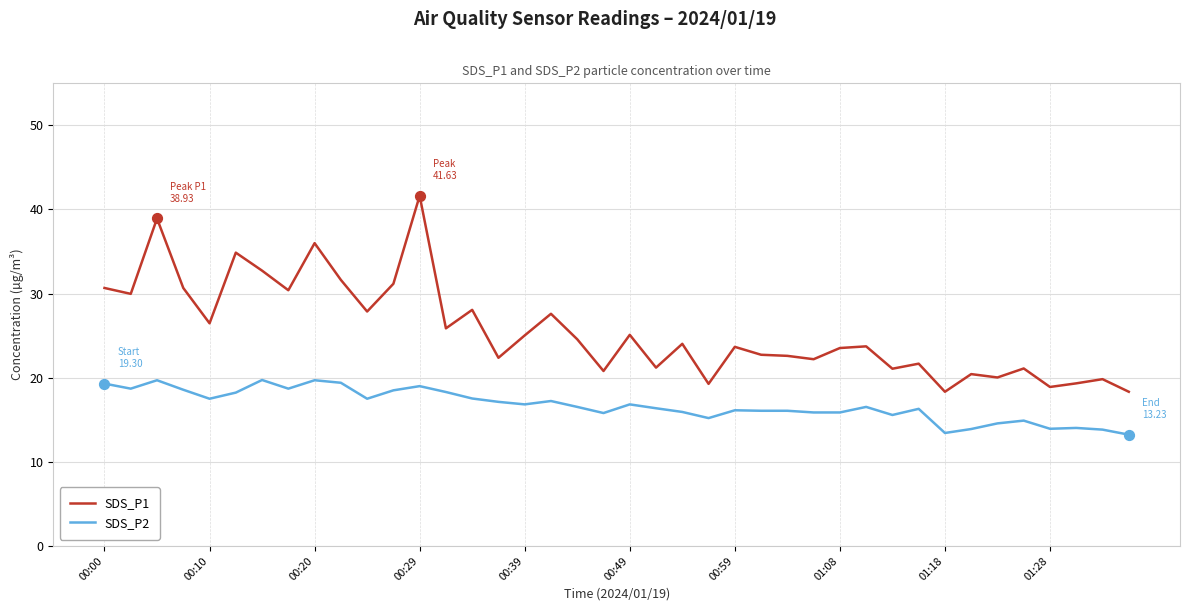

Which series has the largest range (max minus min)?

SDS_P1